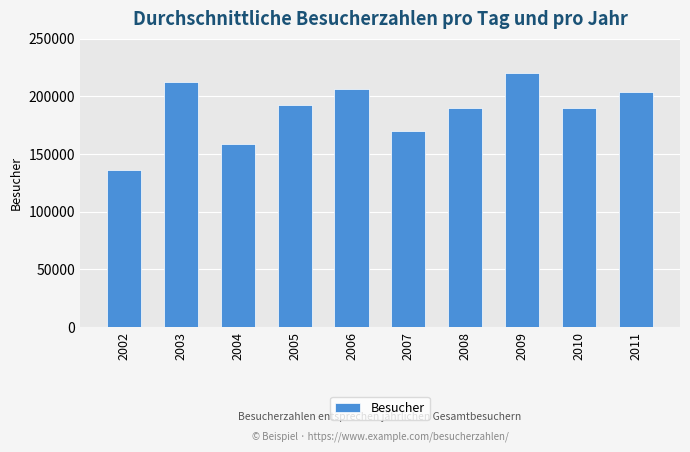

How many series are shown in this chart?

1